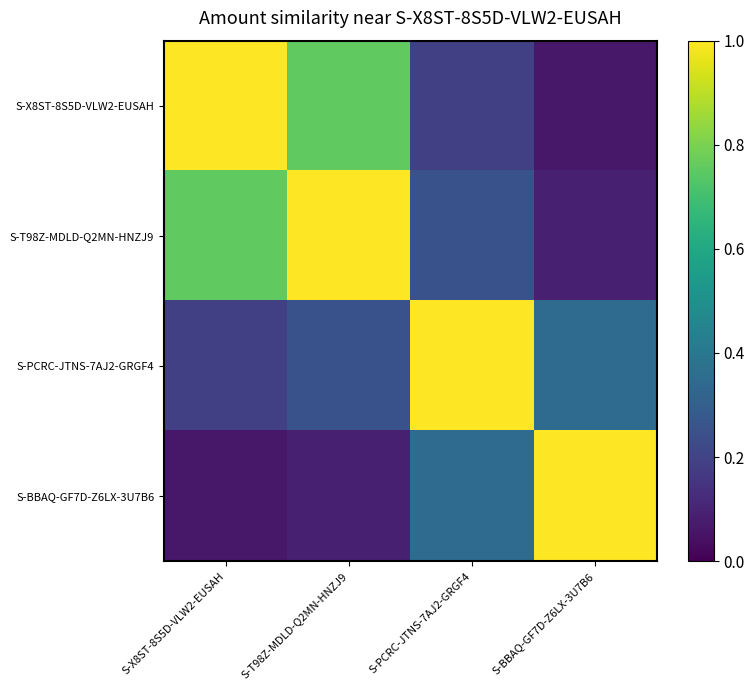

What is the spread (max minus min) of values at S-T98Z-MDLD-Q2MN-HNZJ9?

0.9